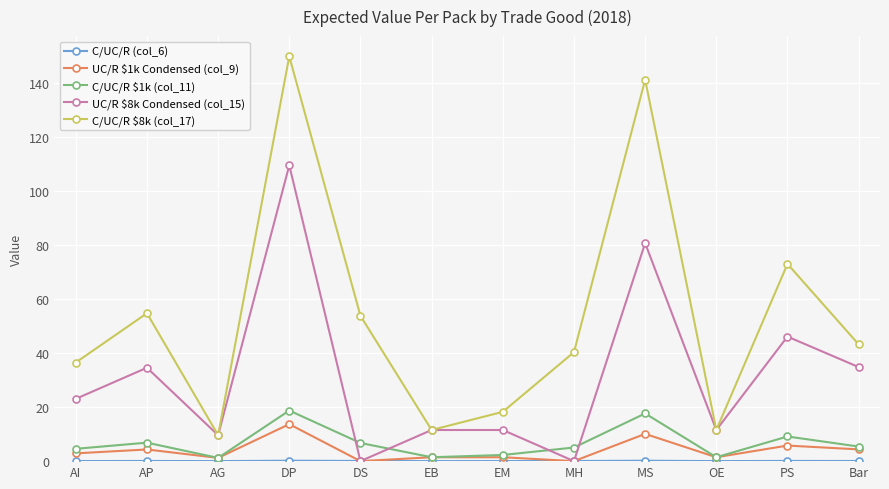

At how many categories does at least one series exceed 126?

2